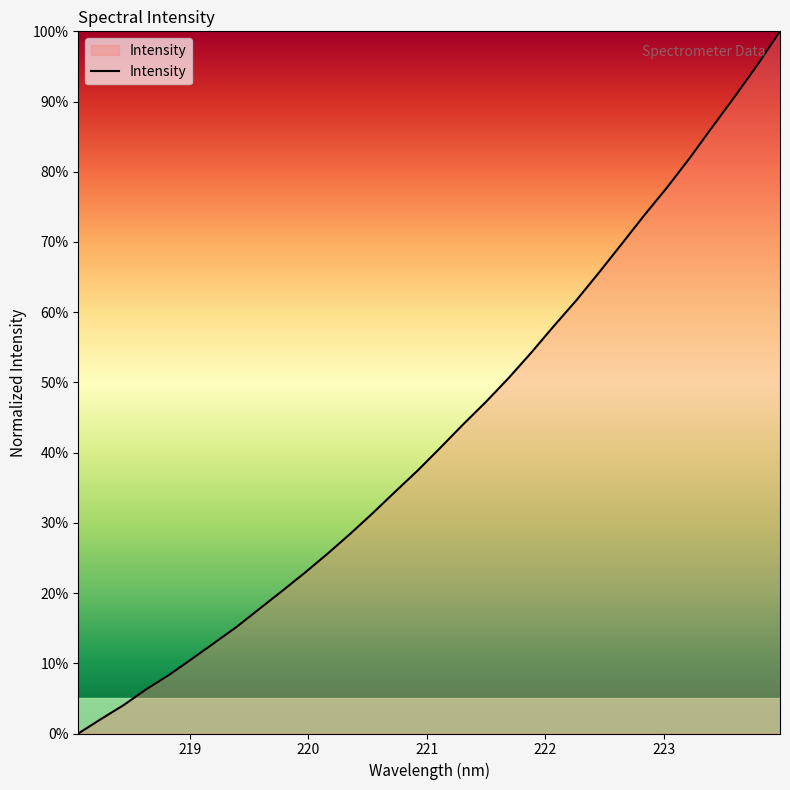

What is the difference between the maximum and minimum values?

100.0